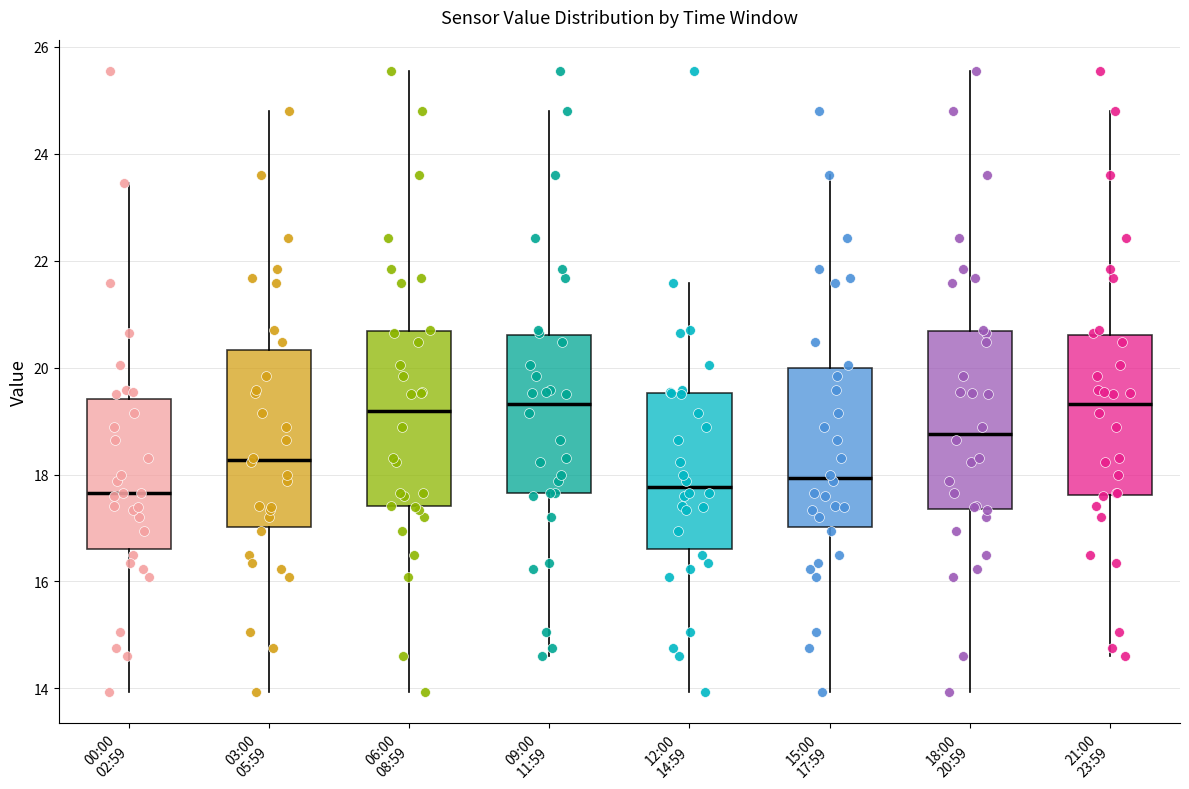

Reading left to right, transcribe this box plot: for each box, give where its median line is, the range the box spans, and where its two whiskers end, as read against the y-axis. The values are not printed on the chart, so give them approximately, as read against the axis.

00:00 02:59: median 17.6, box 16.6 to 19.4, whiskers 14.0 to 23.4
03:00 05:59: median 18.2, box 17.0 to 20.4, whiskers 14.0 to 24.8
06:00 08:59: median 19.2, box 17.4 to 20.6, whiskers 14.0 to 25.6
09:00 11:59: median 19.4, box 17.6 to 20.6, whiskers 14.6 to 24.8
12:00 14:59: median 17.8, box 16.6 to 19.6, whiskers 14.0 to 21.6
15:00 17:59: median 18.0, box 17.0 to 20.0, whiskers 14.0 to 23.6
18:00 20:59: median 18.8, box 17.4 to 20.6, whiskers 14.0 to 25.6
21:00 23:59: median 19.4, box 17.6 to 20.6, whiskers 14.6 to 24.8